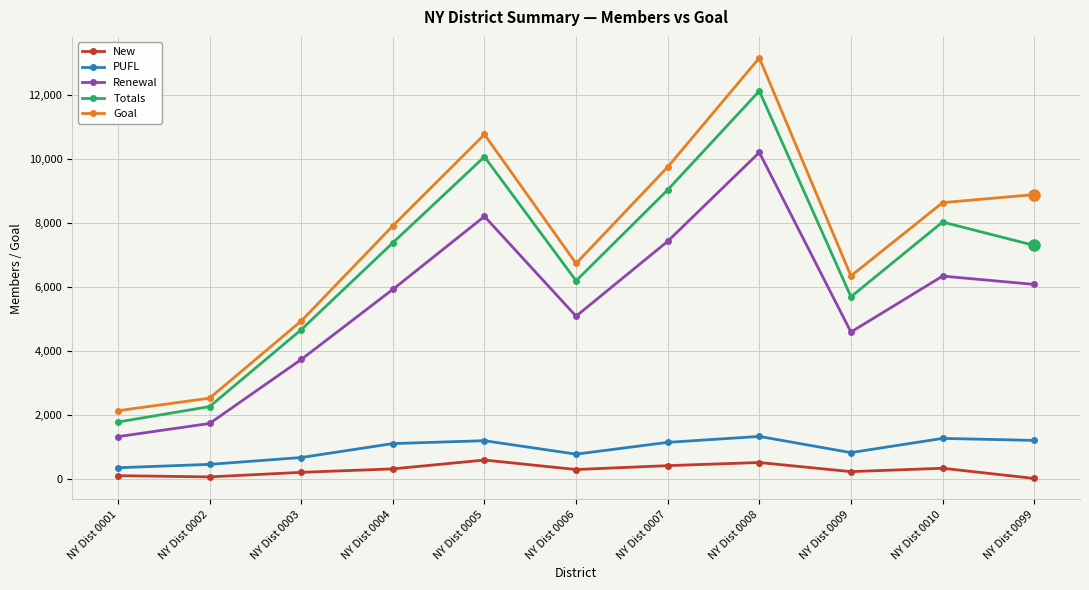

The Goal series shows 10757 at NY Dist 0005. True or false?

True